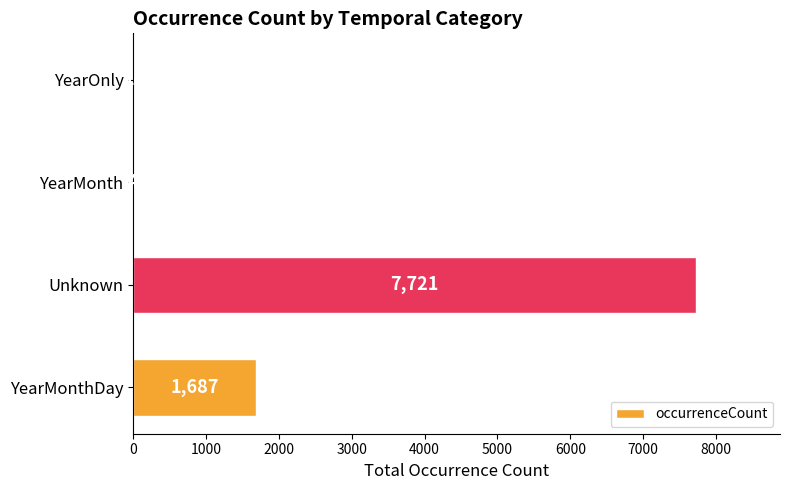

At which category does the chart reach its peak across all series?

Unknown